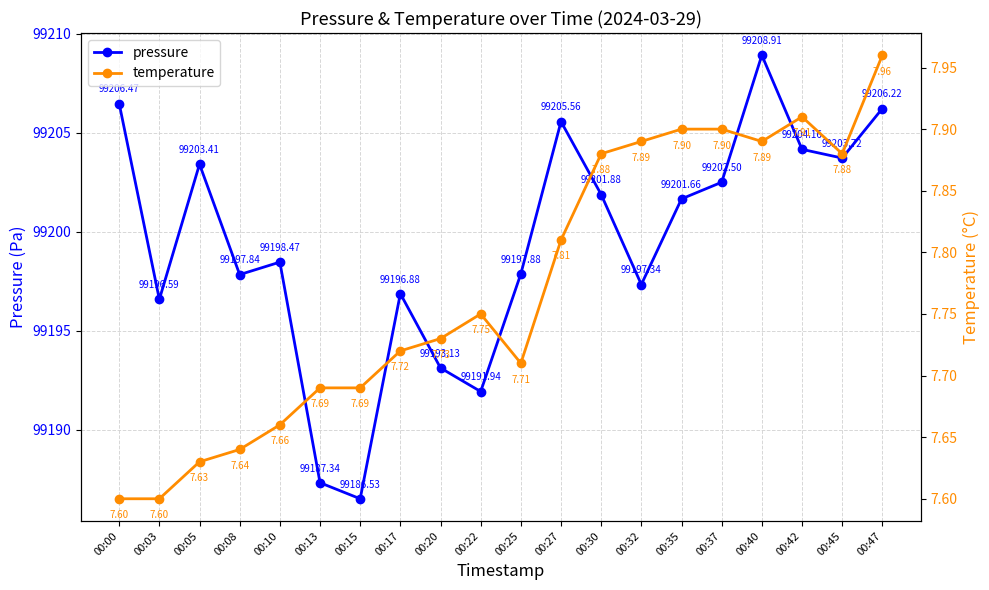

What is the lowest value of the pressure series?

99186.5